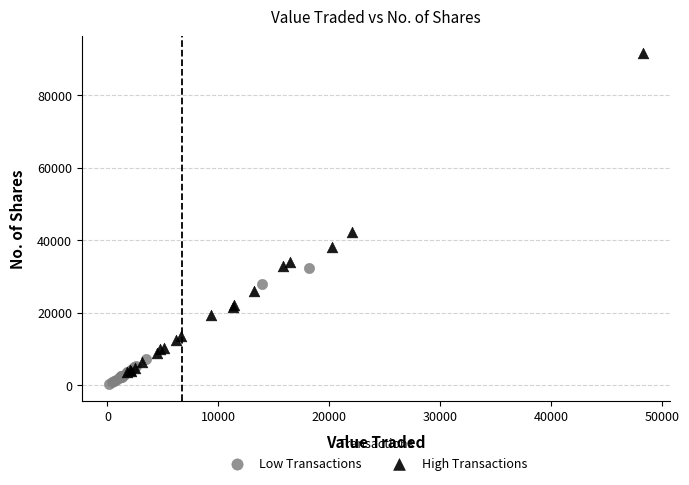

Which series has the largest Y range (max minus min)?

High Transactions